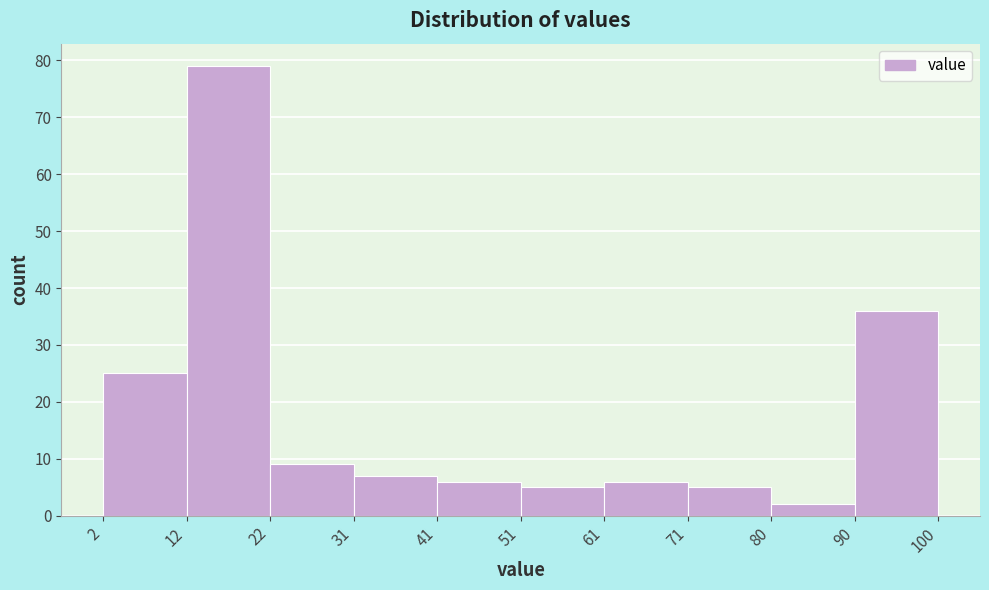

Reading left to right, list every bar in this chart as the range it spans on the x-axis followed by its height. The values are not printed on the chart, so give them approximately, as read against the axis.

2 to 12: 25
12 to 22: 79
22 to 31: 9
31 to 41: 7
41 to 51: 6
51 to 61: 5
61 to 71: 6
71 to 80: 5
80 to 90: 2
90 to 100: 36